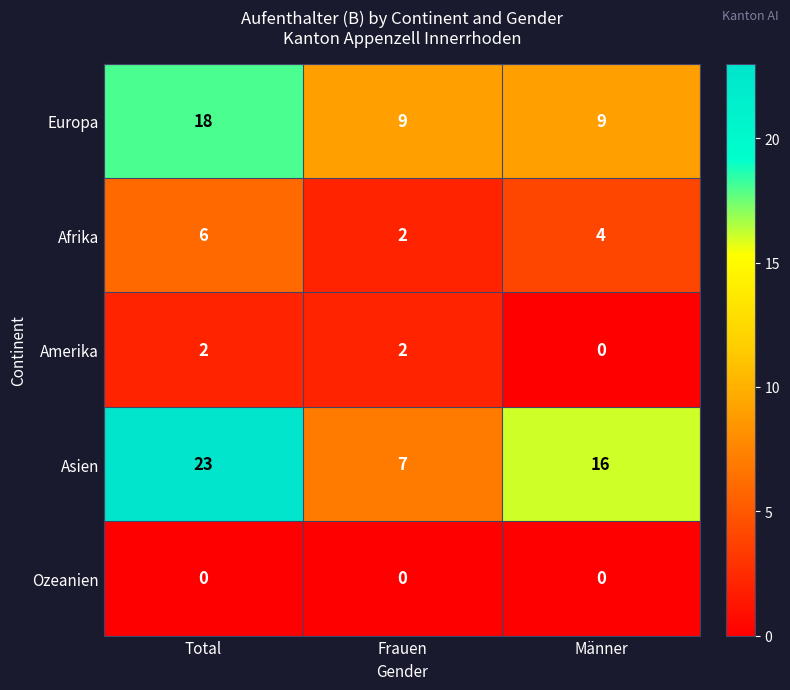

True or false: Amerika has a value of 1 at Männer.

False